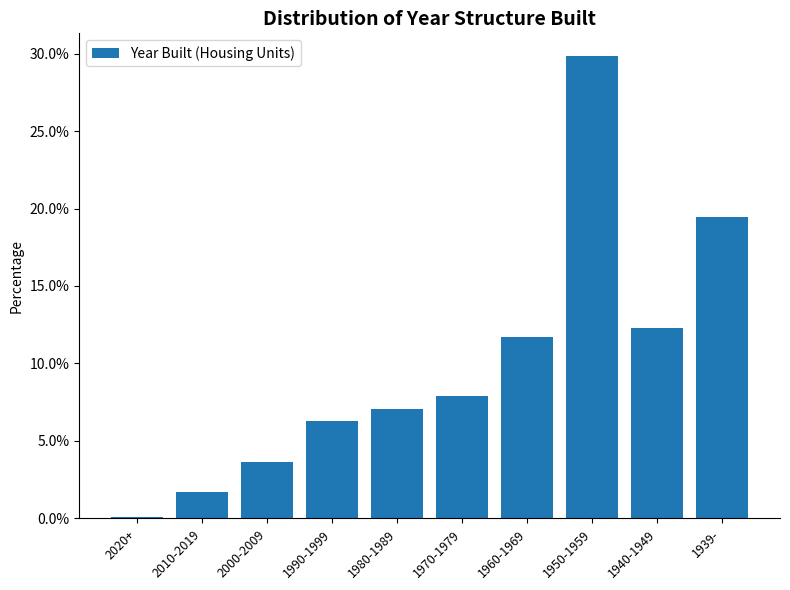

Reading left to right, what are all the values shown in this chart?

2020+=0.1	2010-2019=1.7	2000-2009=3.6	1990-1999=6.3	1980-1989=7.1	1970-1979=7.9	1960-1969=11.7	1950-1959=29.8	1940-1949=12.3	1939-=19.5